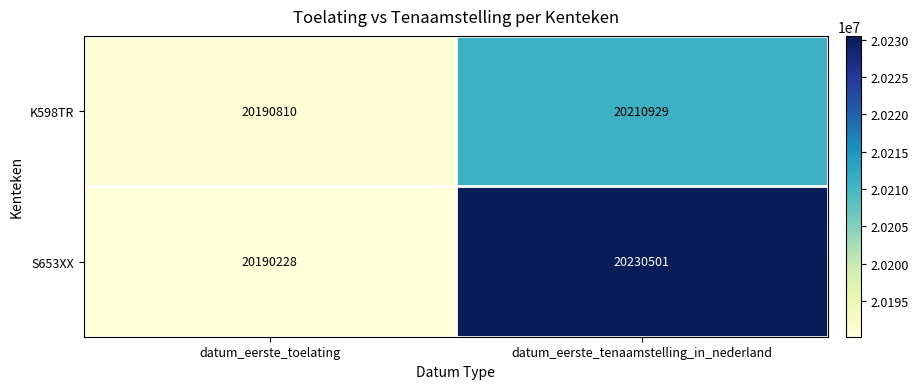

Rank the series at datum_eerste_toelating from highest to lowest value.

K598TR, S653XX